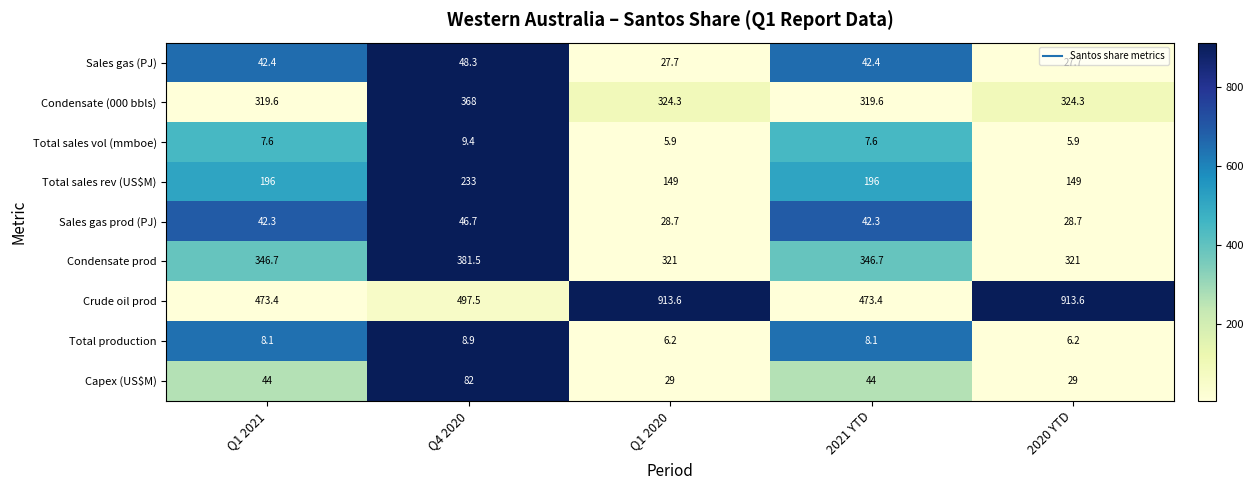

The value of Condensate (000 bbls) at 2020 YTD is 324.3. True or false?

True